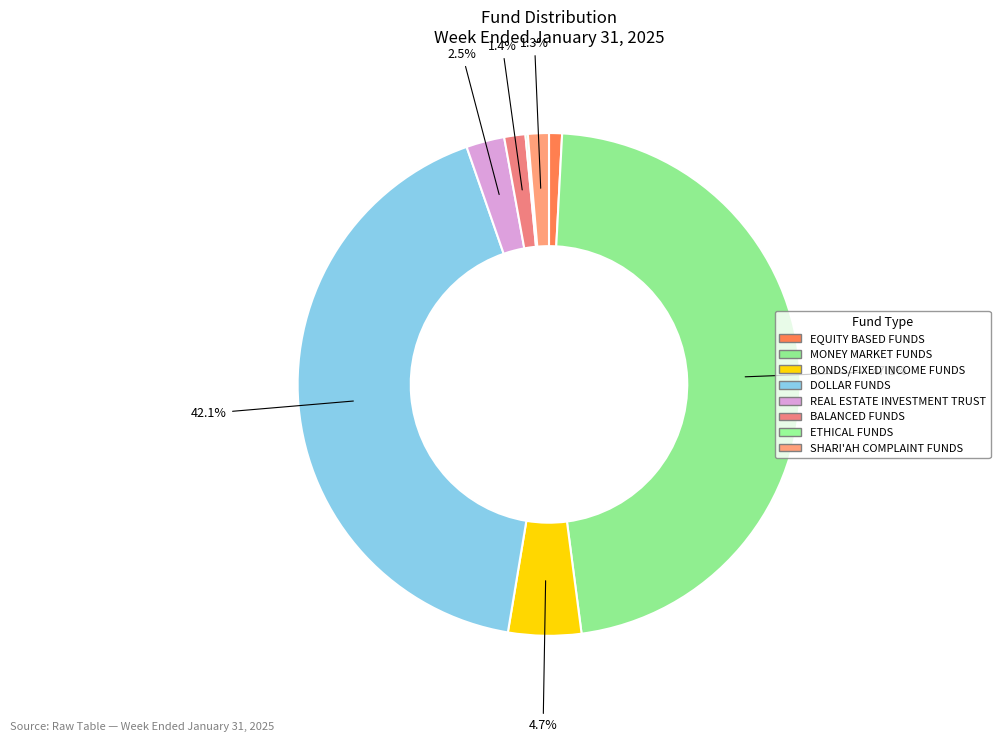

To the nearest percent, what percentage of the pie is SHARI'AH COMPLAINT FUNDS?

1%